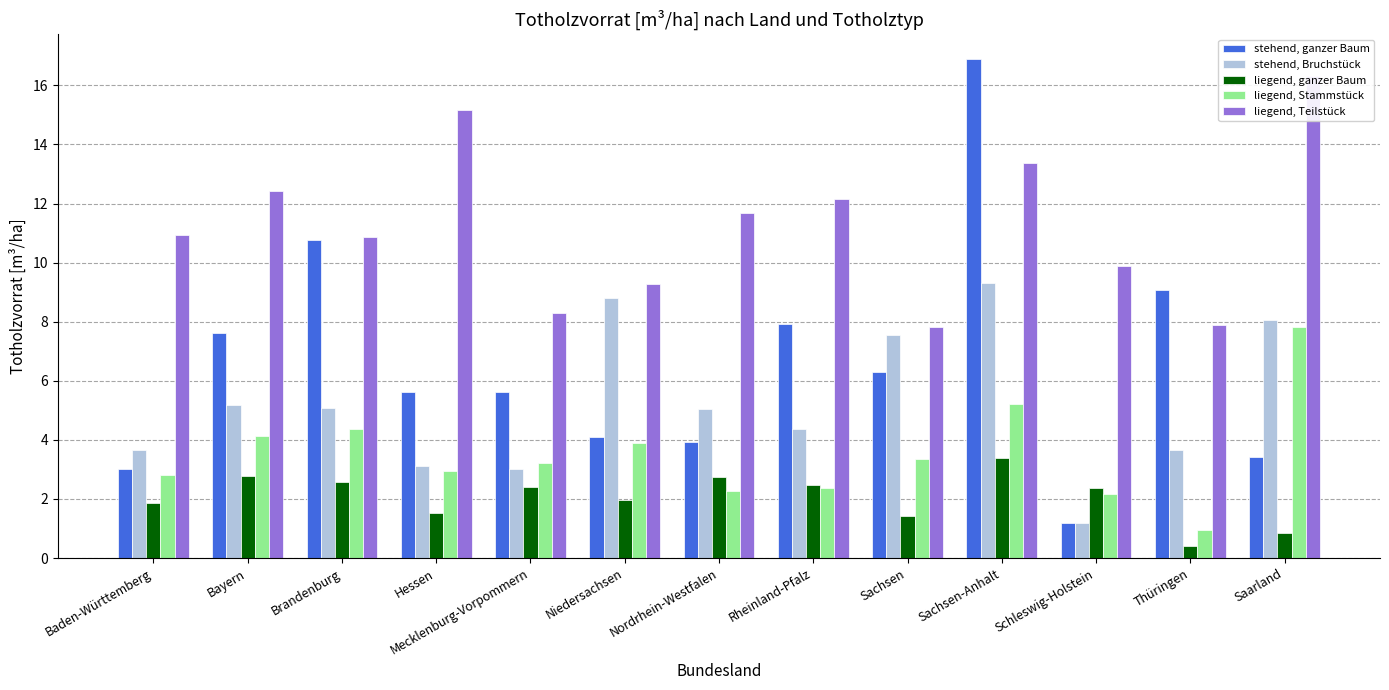

Rank the series at Thüringen from lowest to highest value.

liegend, ganzer Baum, liegend, Stammstück, stehend, Bruchstück, liegend, Teilstück, stehend, ganzer Baum